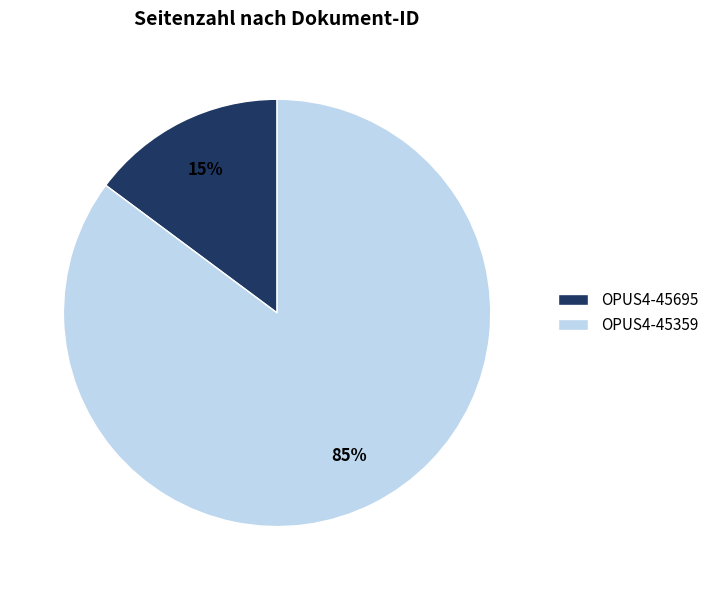

Does OPUS4-45695 represent more than half of the total?

No